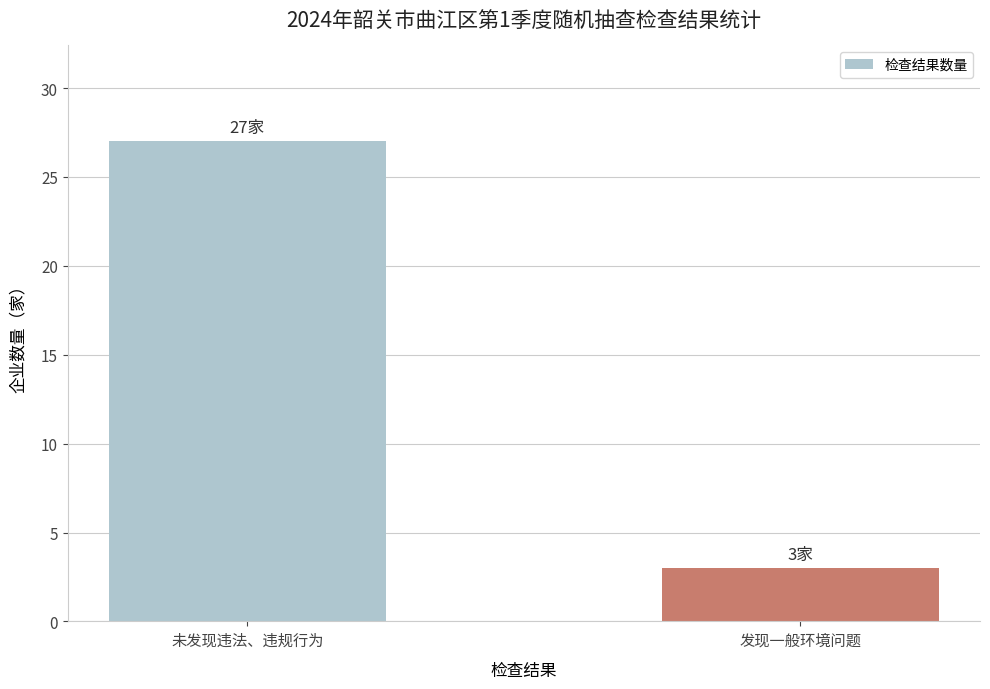

Rank the categories by value from lowest to highest.

发现一般环境问题, 未发现违法、违规行为